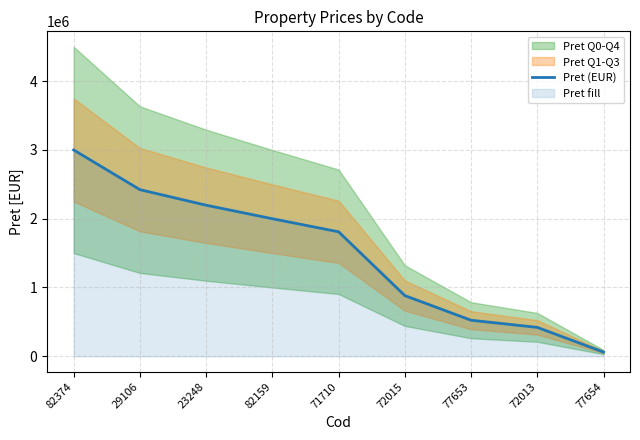

Between 82159 and 71710, which is larger?

82159